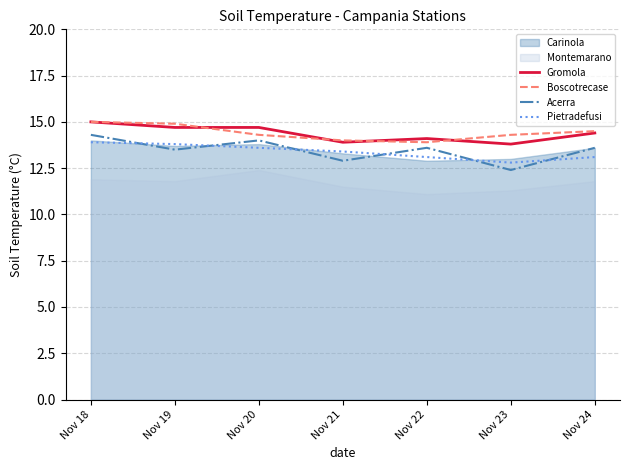

What is the highest value of the Acerra series?

14.3